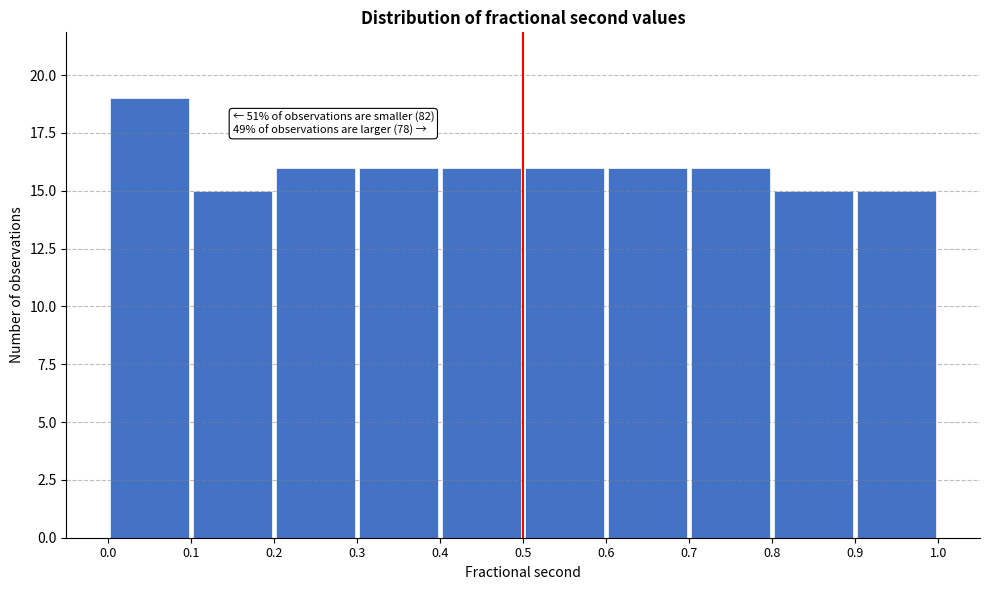

Which range on the x-axis has the tallest bar?

0.0 to 0.1